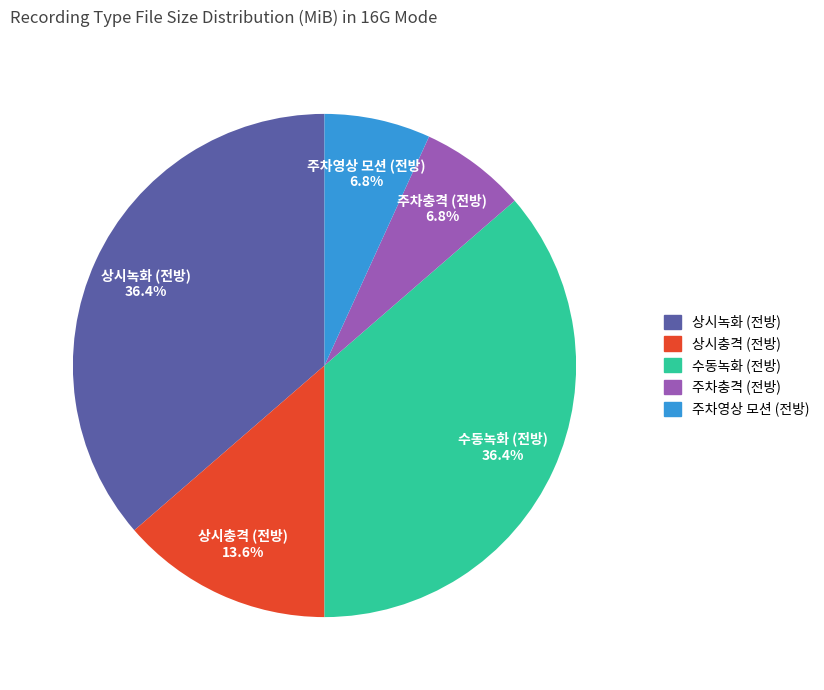

To the nearest percent, what percentage of the pie is 상시충격 (전방)?

14%